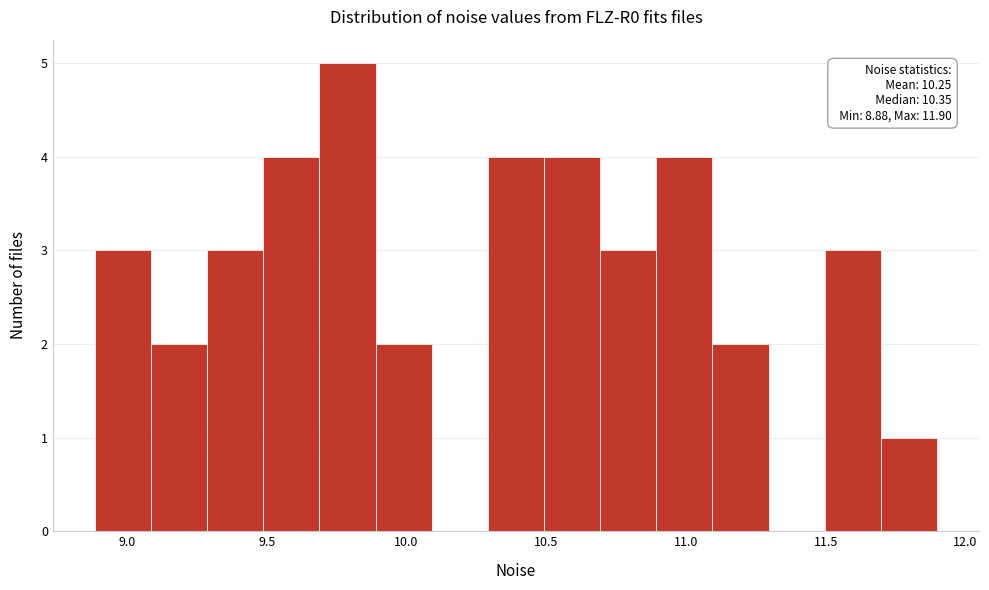

Which range on the x-axis has the tallest bar?

9.7 to 9.9